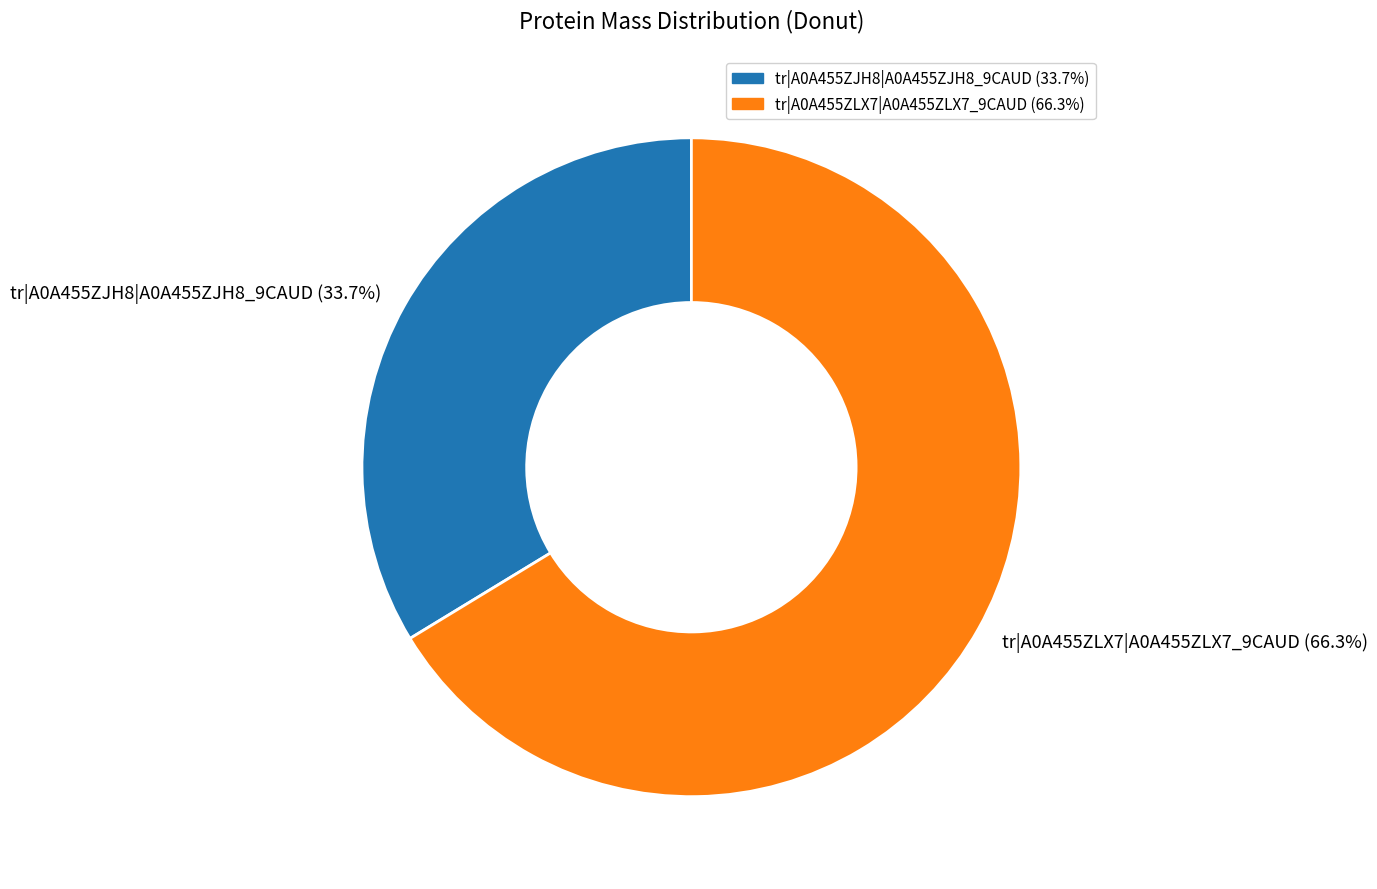

What is the majority slice?

tr|A0A455ZLX7|A0A455ZLX7_9CAUD